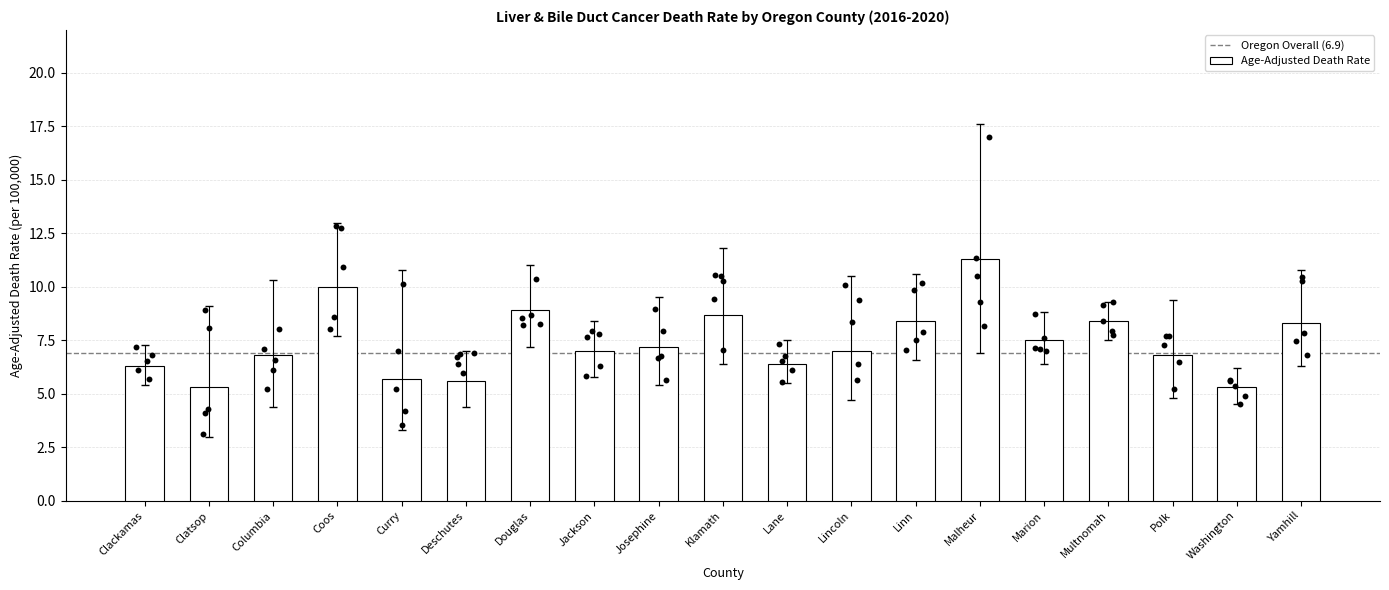

Which has a higher value, Deschutes or Klamath?

Klamath